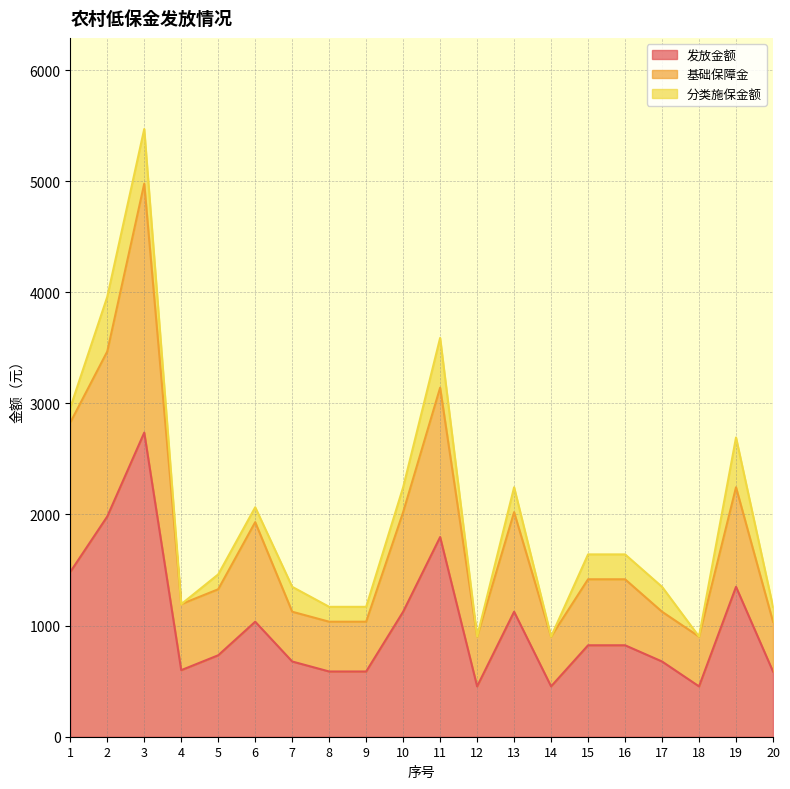

True or false: 发放金额 and 基础保障金 intersect in this chart.

False